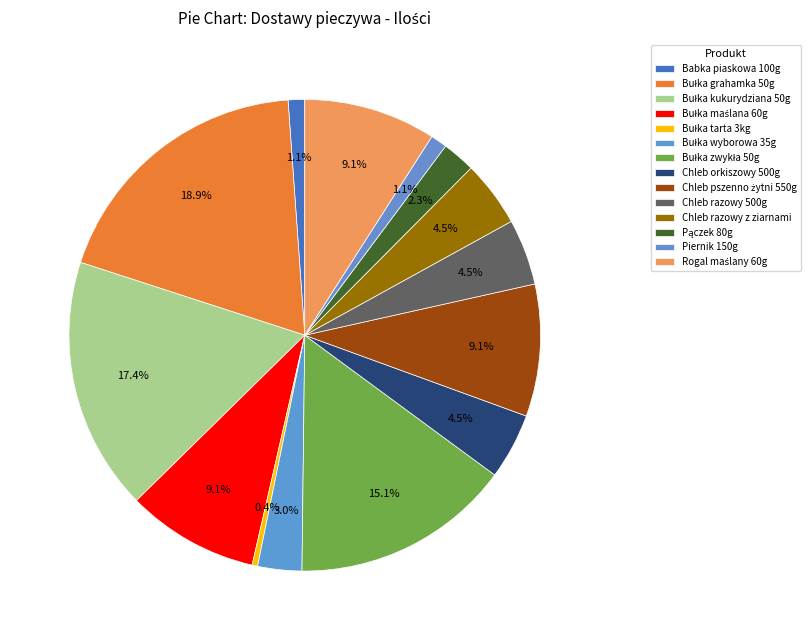

Rank the categories by value from highest to lowest.

Bułka grahamka 50g, Bułka kukurydziana 50g, Bułka zwykła 50g, Bułka maślana 60g, Chleb pszenno żytni 550g, Rogal maślany 60g, Chleb orkiszowy 500g, Chleb razowy 500g, Chleb razowy z ziarnami, Bułka wyborowa 35g, Pączek 80g, Babka piaskowa 100g, Piernik 150g, Bułka tarta 3kg